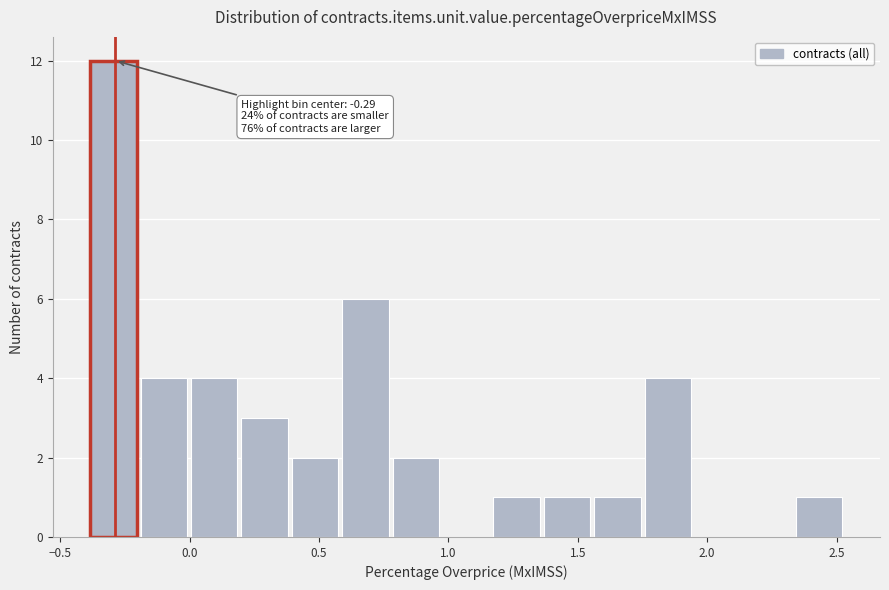

Read against the x-axis, roughly where is the centre of the tallest bar?

-0.30